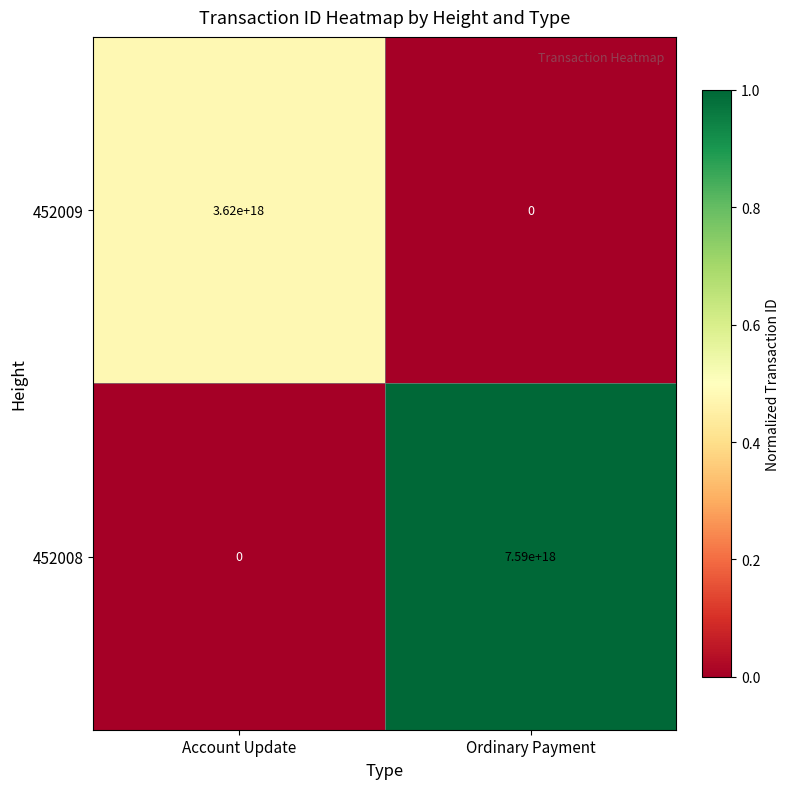

Which series has the widest spread of values?

452008